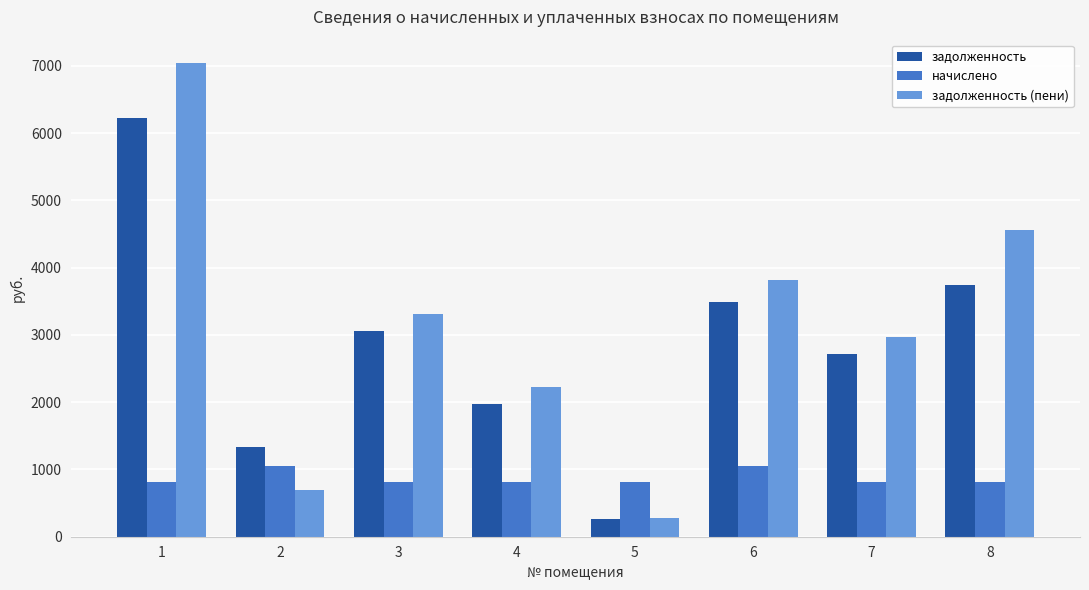

Does the chart contain any negative values?

No